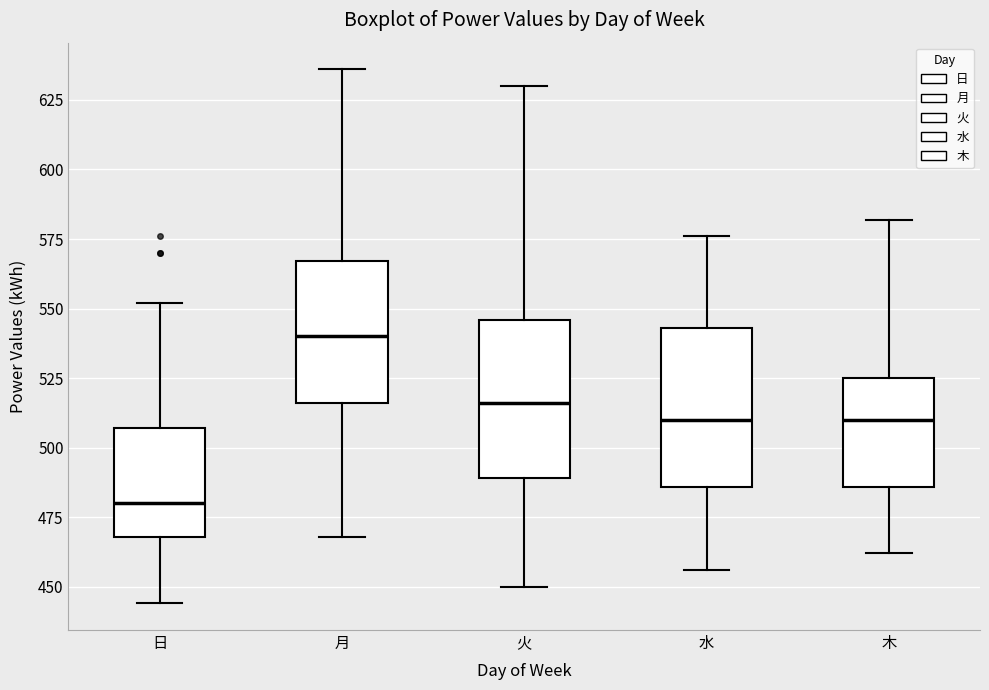

Where is the upper edge of the box for 火 on the y-axis? The values are not printed on the chart, so give them approximately, as read against the axis.

545